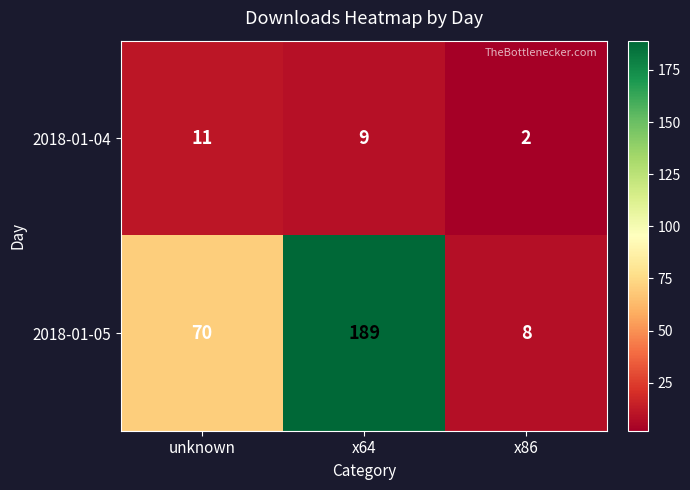

Rank the series by their average value, from lowest to highest.

2018-01-04, 2018-01-05